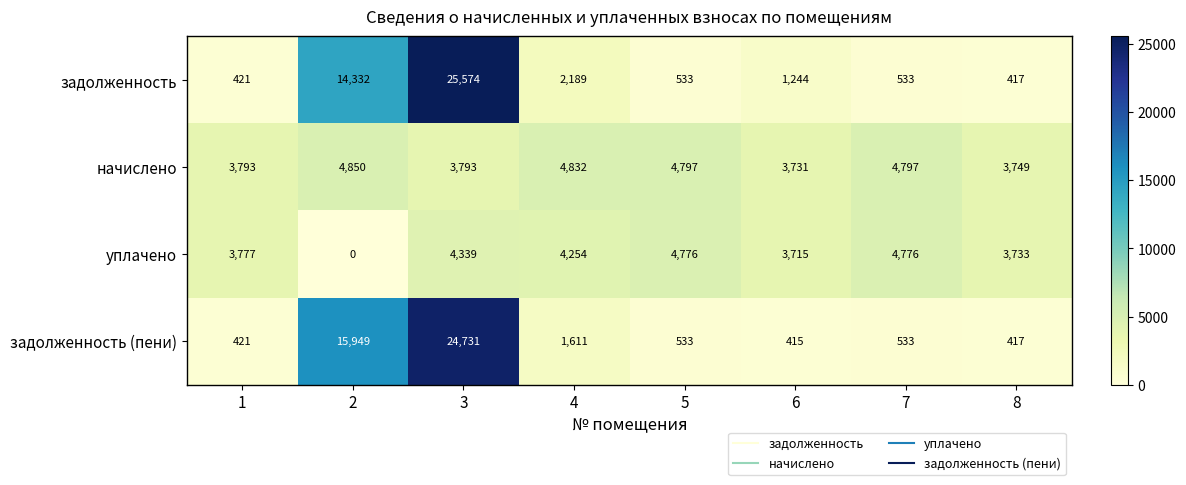

Count the number of data series in this chart.

4